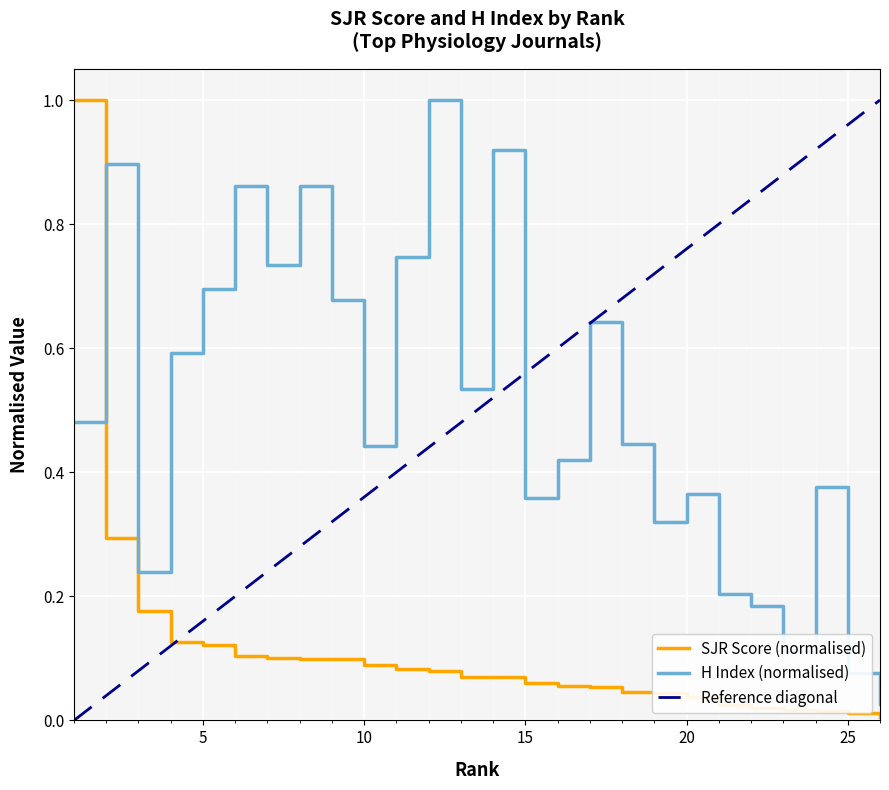

Is it true that H Index (normalised) equals 0.1 at 15?

False